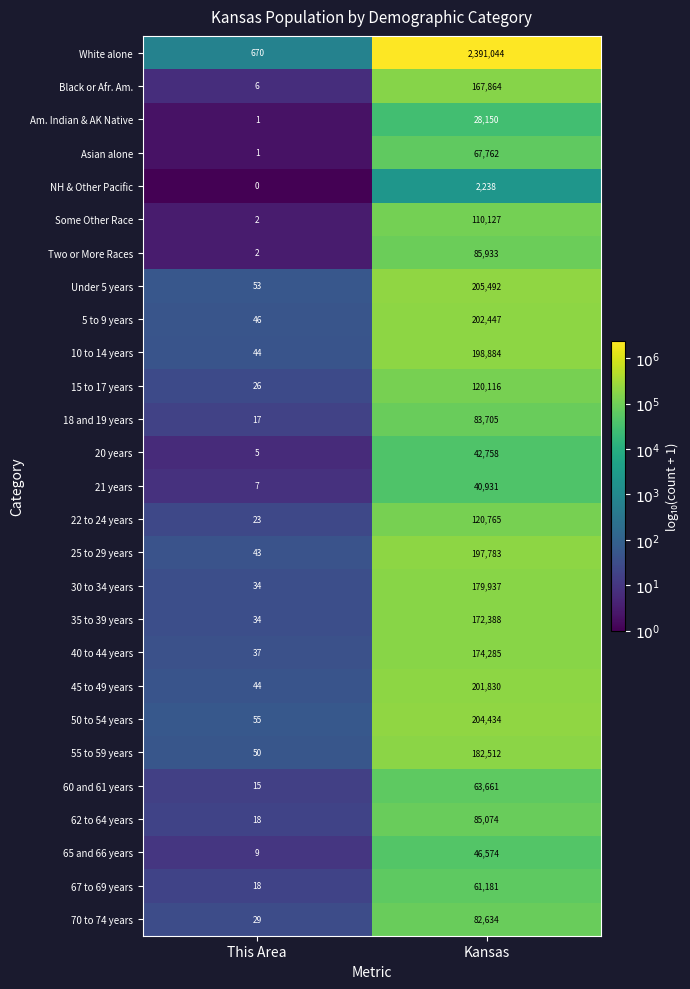

Between This Area and Kansas, which series saw the biggest shift?

White alone